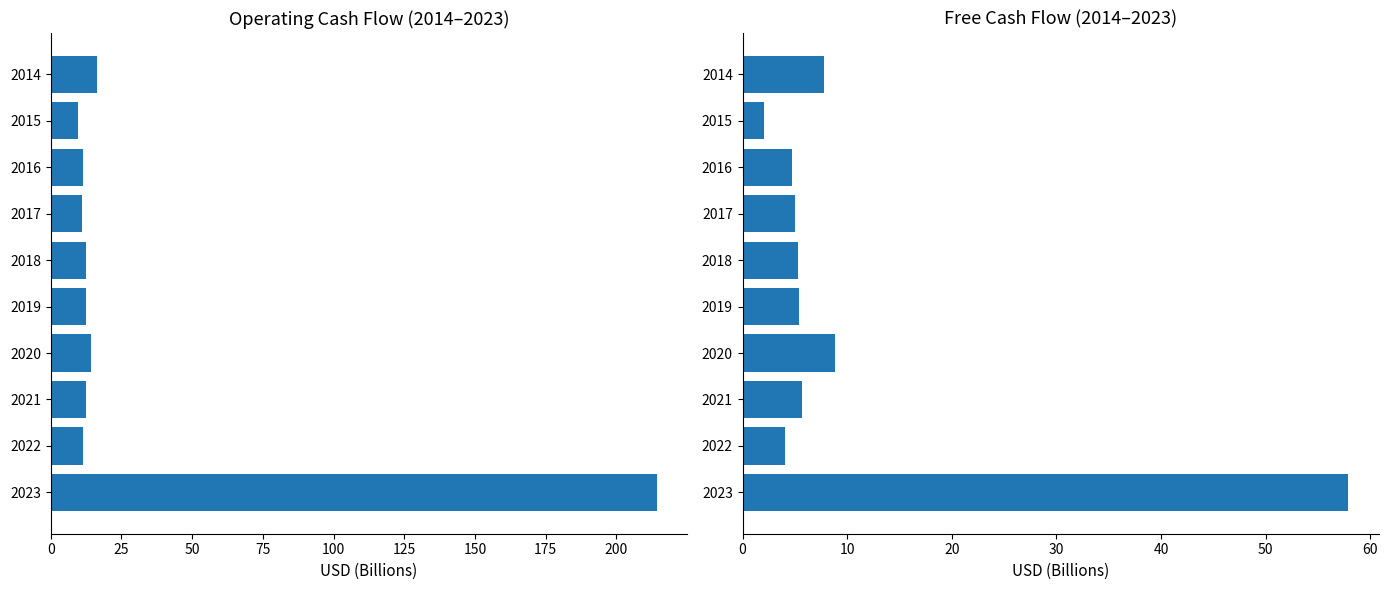

How many bars are there in total?

20